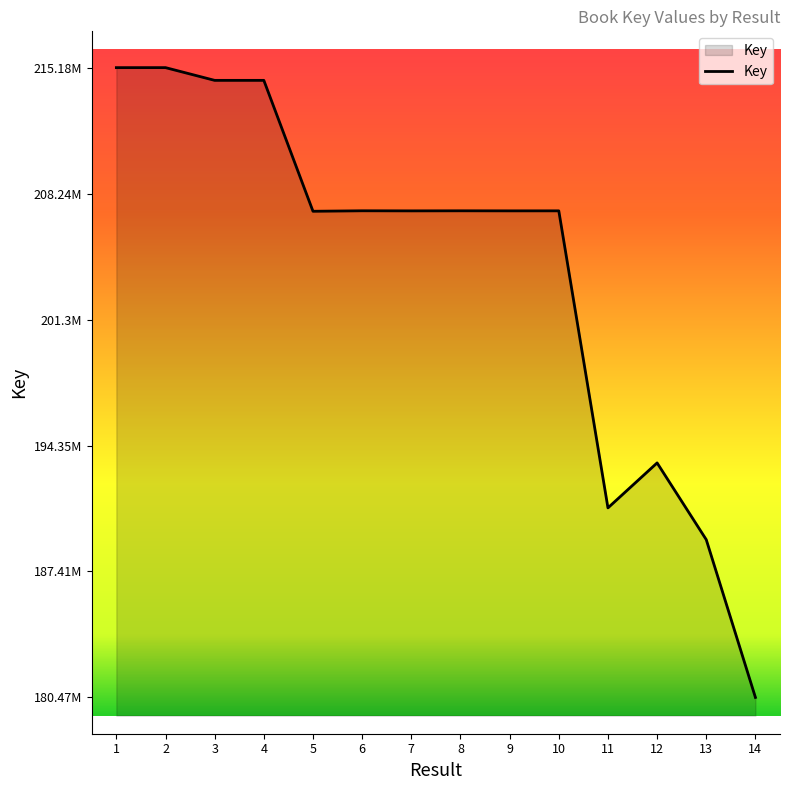

Reading left to right, list all the values displayed in this chart.

215185342	215186173	214484057	214484304	207269429	207296234	207291314	207295000	207292038	207292938	190922056	193400806	189170647	180475476